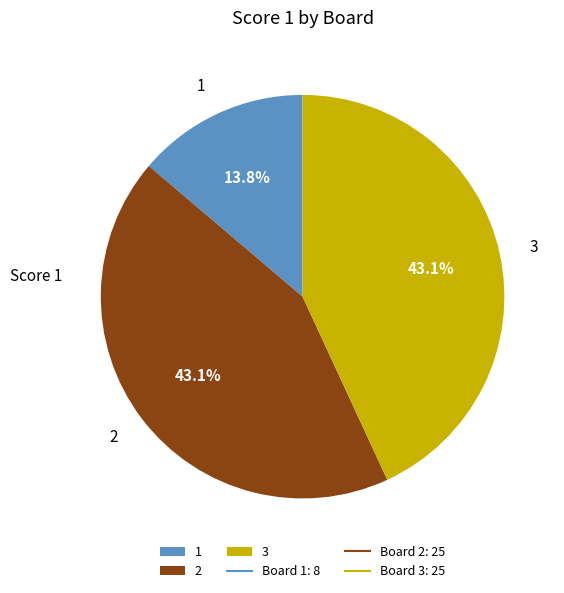

Which category has the smallest portion of the pie?

1